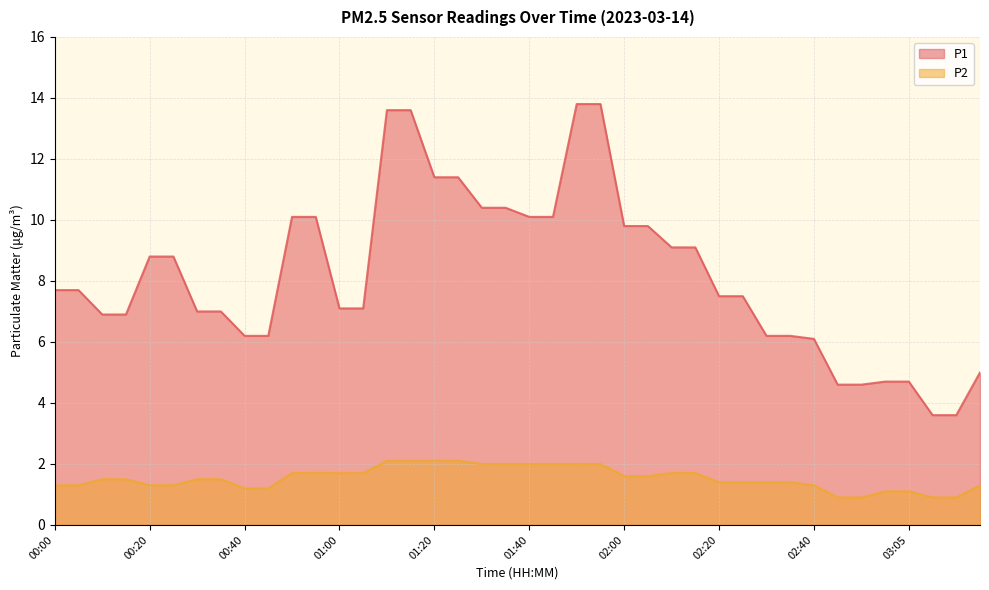

True or false: P2 has a value of 1.7 at 02:15.

True